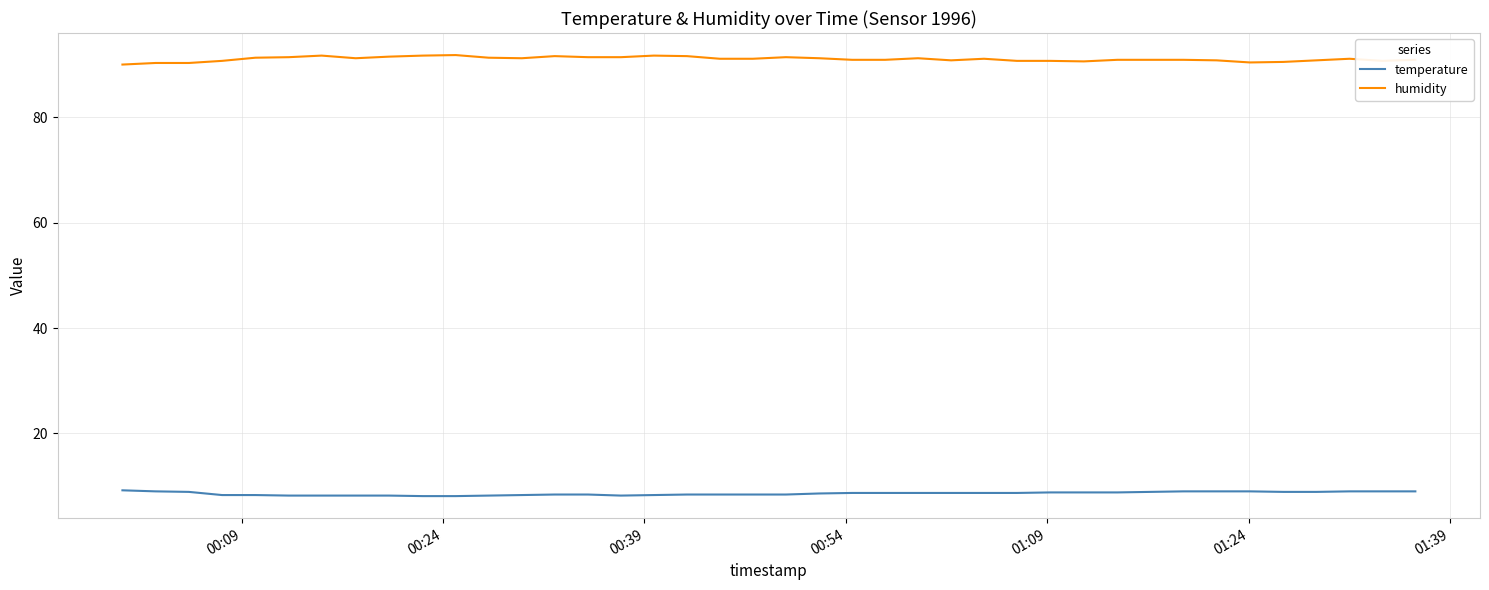

True or false: temperature and humidity intersect in this chart.

False